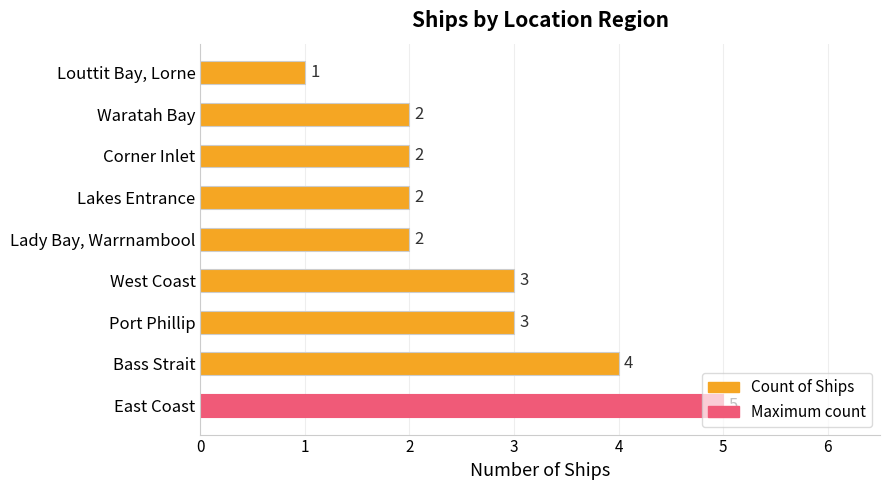

How many values are below 2?

1